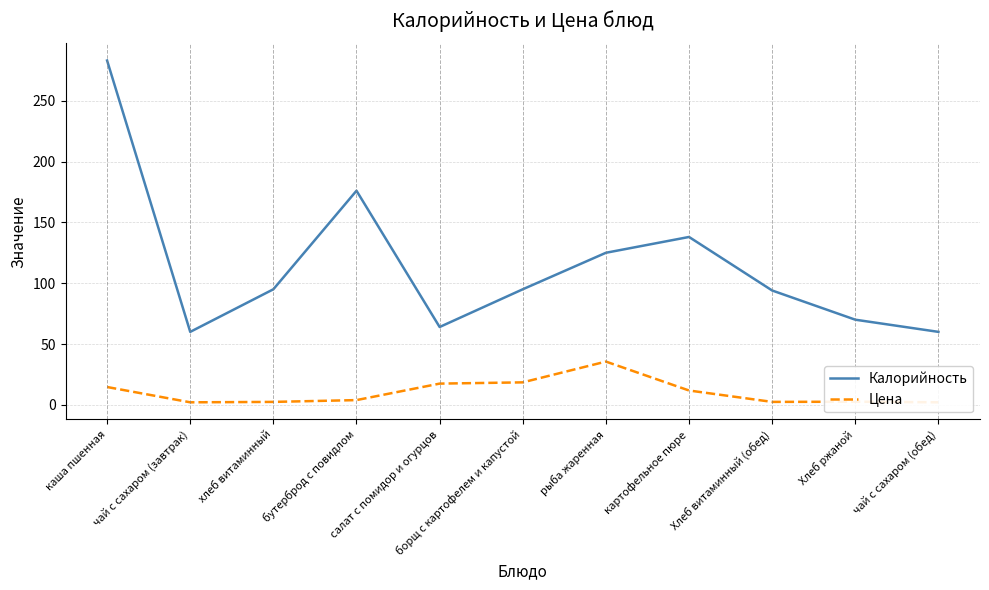

Which category has the lowest value across all series?

чай с сахаром (завтрак)